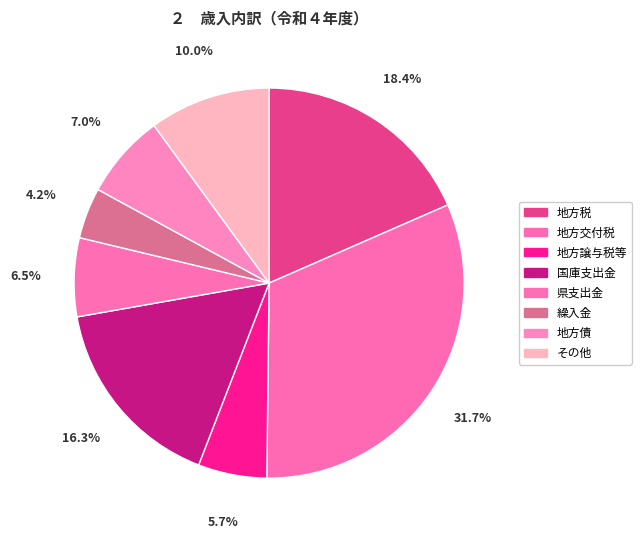

To the nearest percent, what is the average slice percentage?

12%